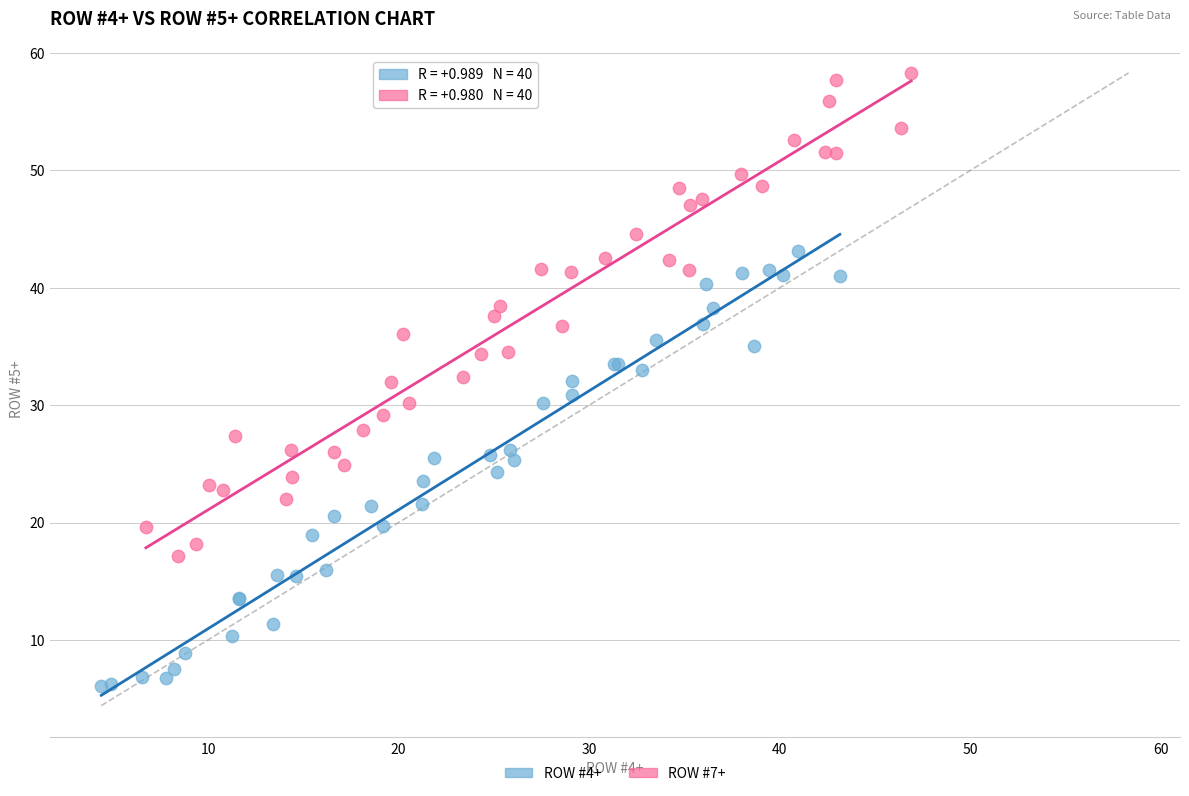

What are all the series names shown in the legend?

ROW #4+, ROW #7+